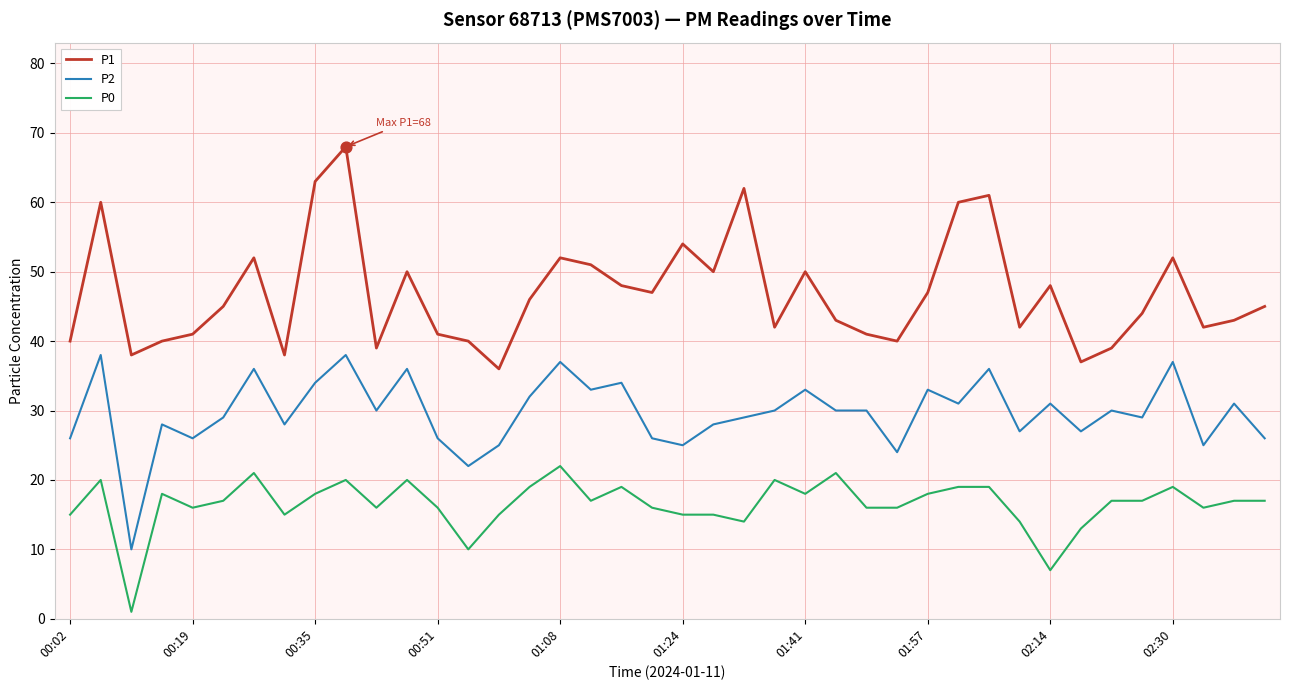

List the series in order of their peak value, lowest first.

P0, P2, P1